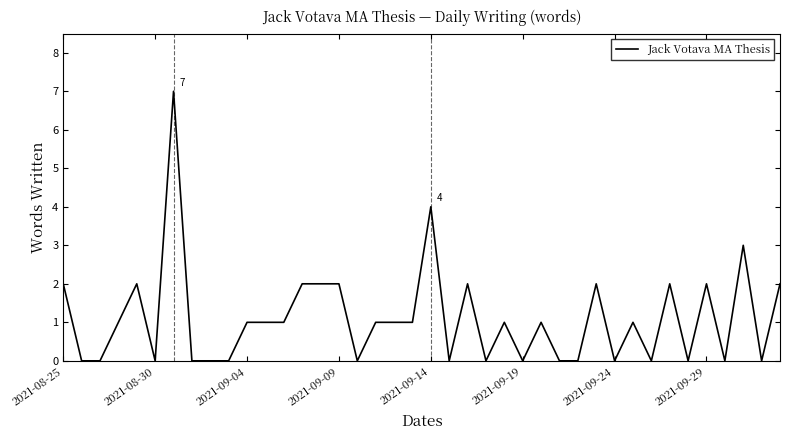

What is the difference between the maximum and minimum values?

7